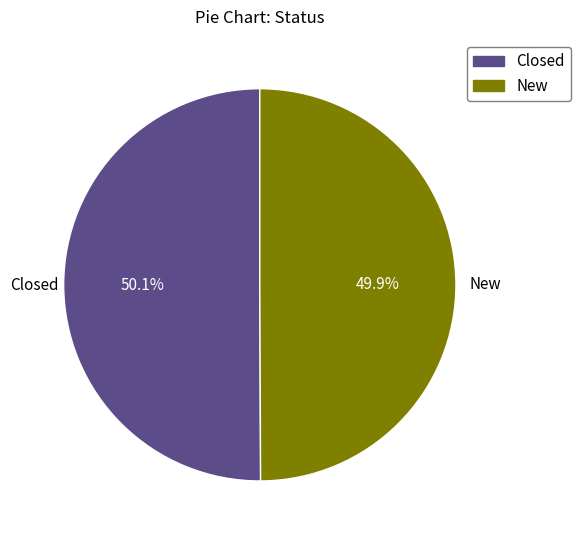

To the nearest percent, what percentage of the pie is Closed?

50%